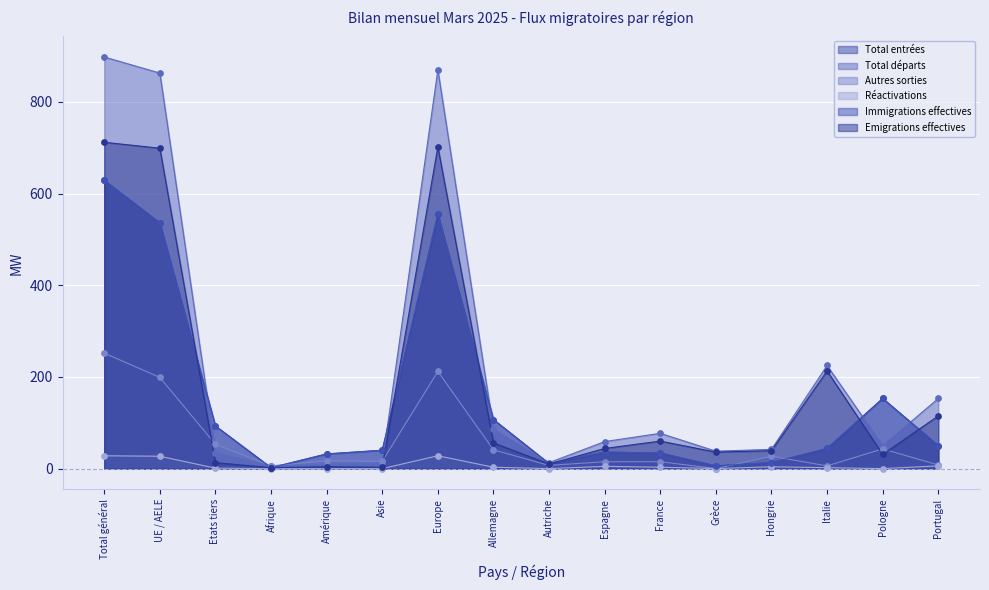

Is the value of Réactivations at UE / AELE greater than the value of Total entrées at Autriche?

Yes